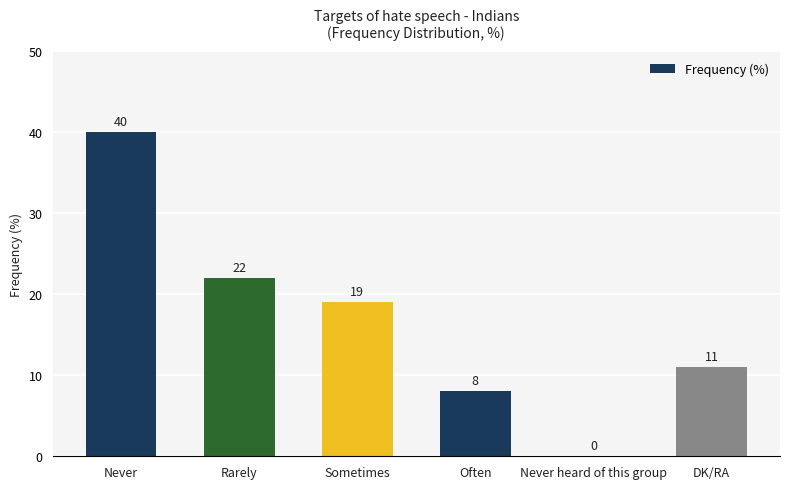

Where does the data first go above 19?

Never